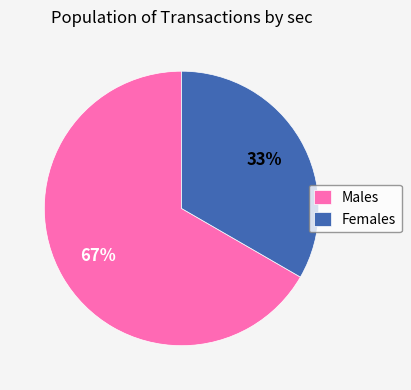

How many segments does this pie chart have?

2